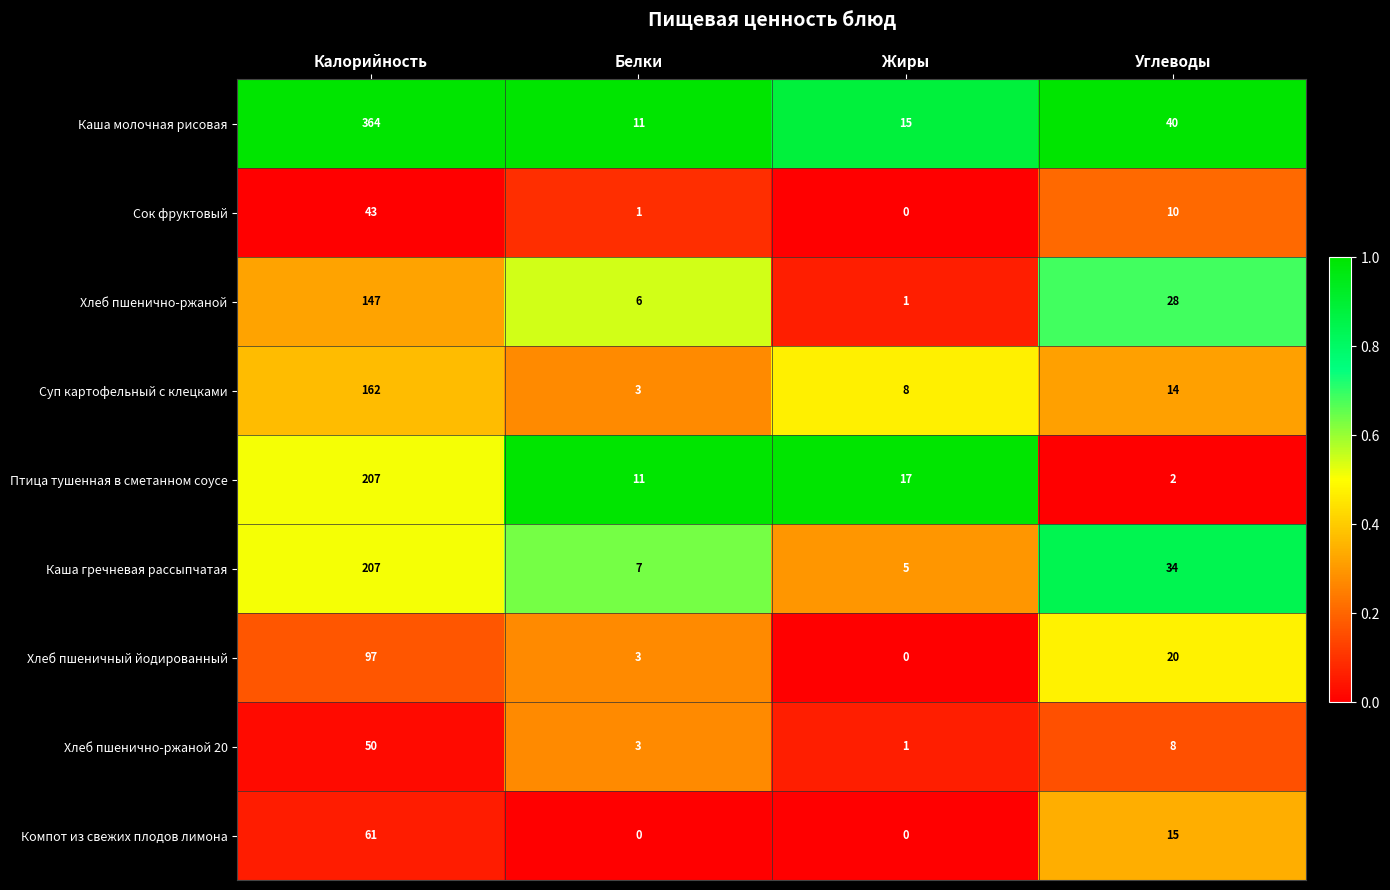

Count the number of categories in the chart.

4